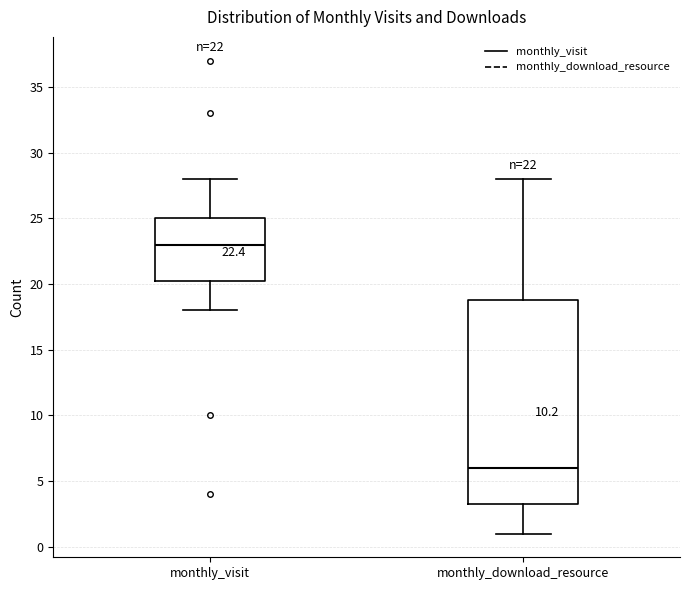

Which box is the tallest, from its lower edge to its upper edge?

monthly_download_resource